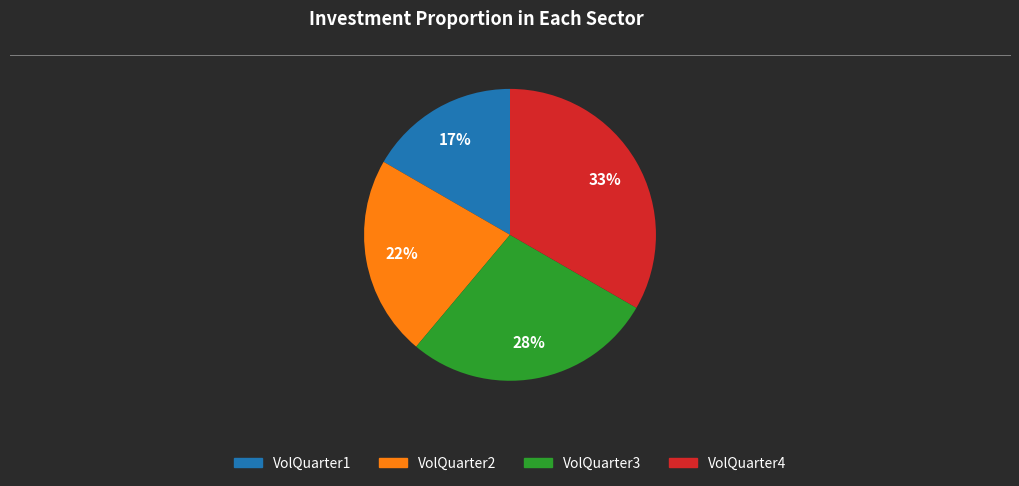

To the nearest percent, what portion does VolQuarter4 represent?

33%